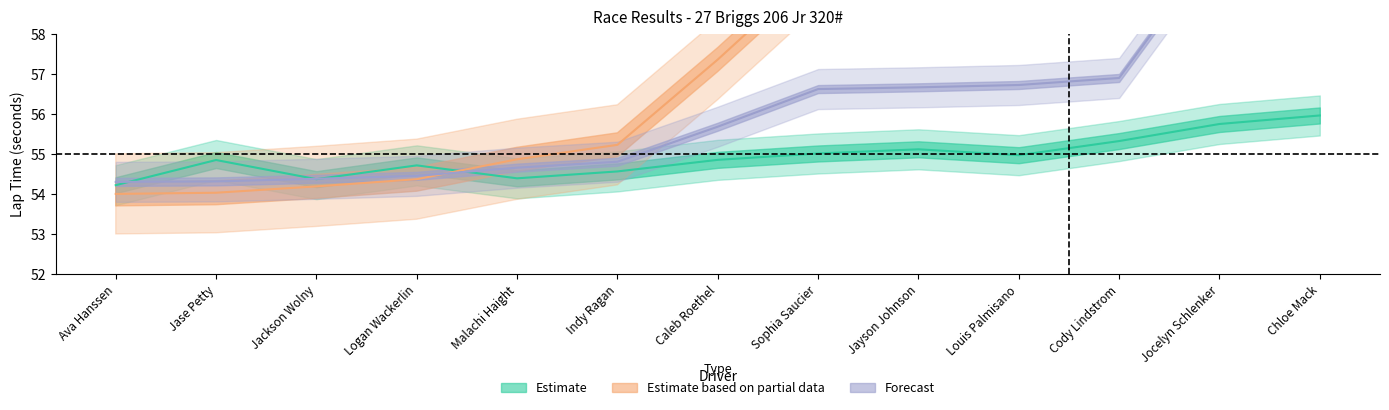

Does the chart have visible grid lines?

No